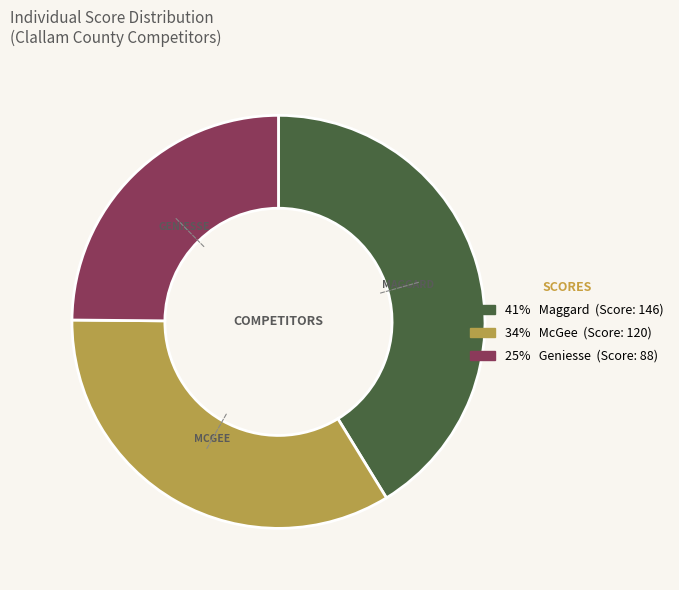

Is there a majority slice in this chart?

No